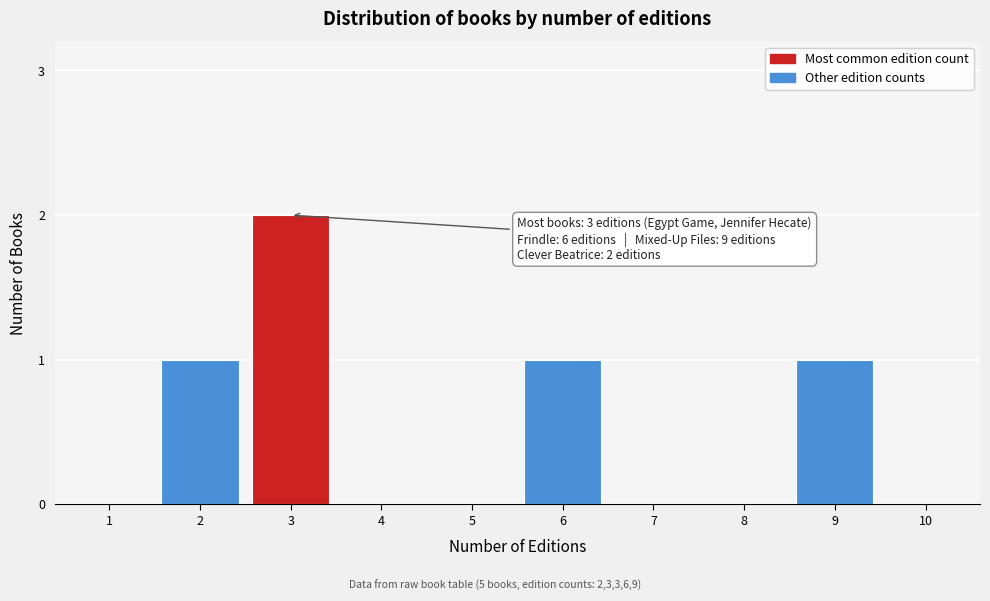

Reading left to right, what are all the values shown in this chart?

1=0	2=1	3=2	4=0	5=0	6=1	7=0	8=0	9=1	10=0